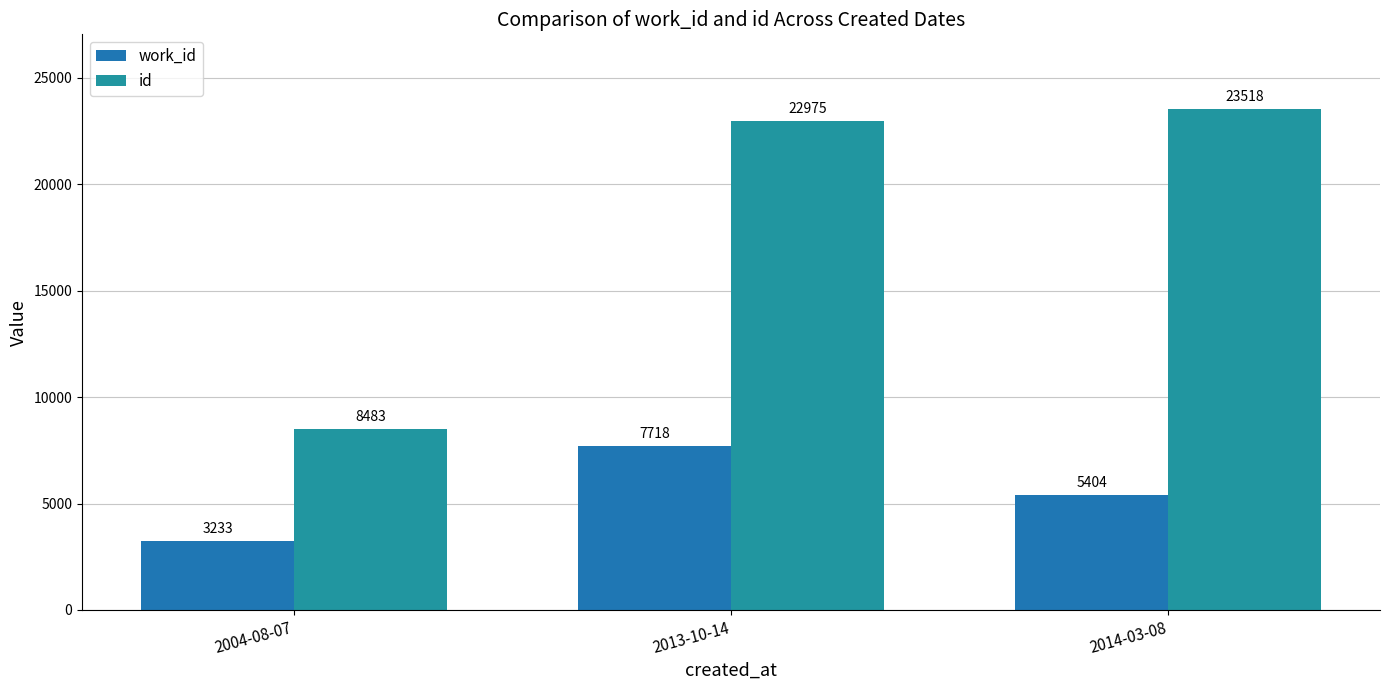

What is the value of the id bar at the 1st from the left?

8483